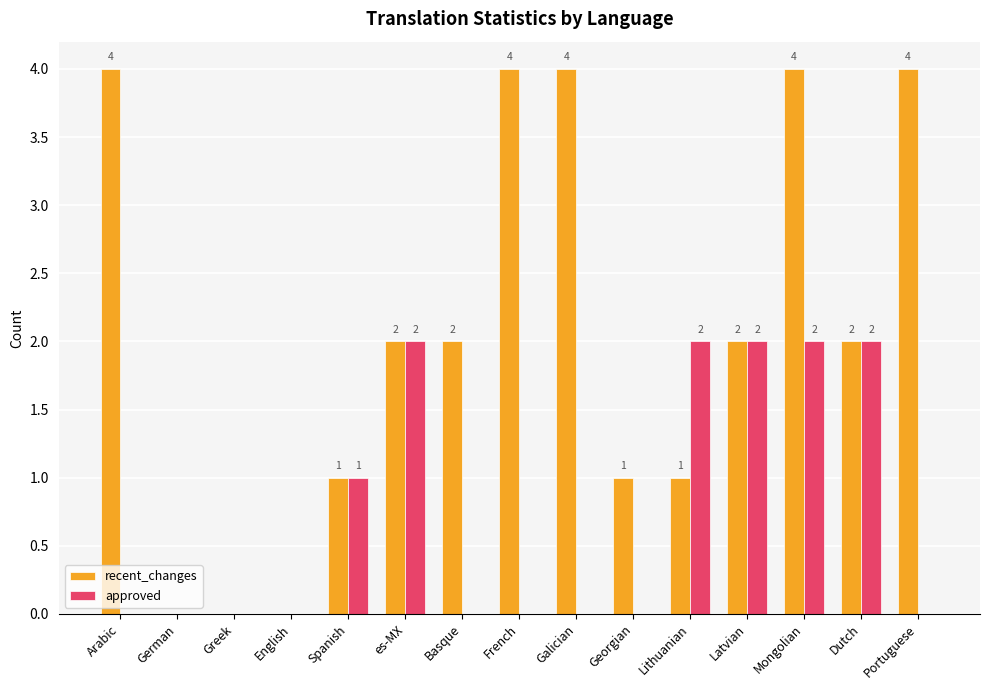

What is the sum of all recent_changes values?

31